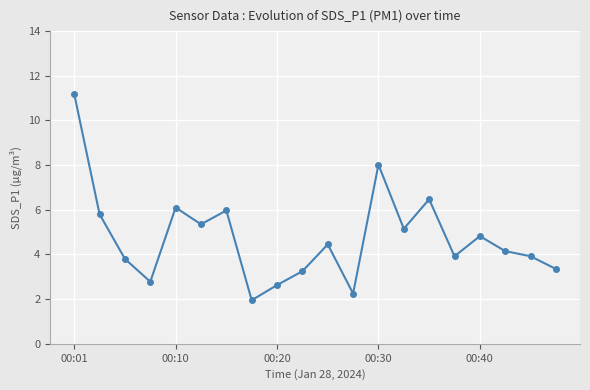

What is the sum of all values?

95.3